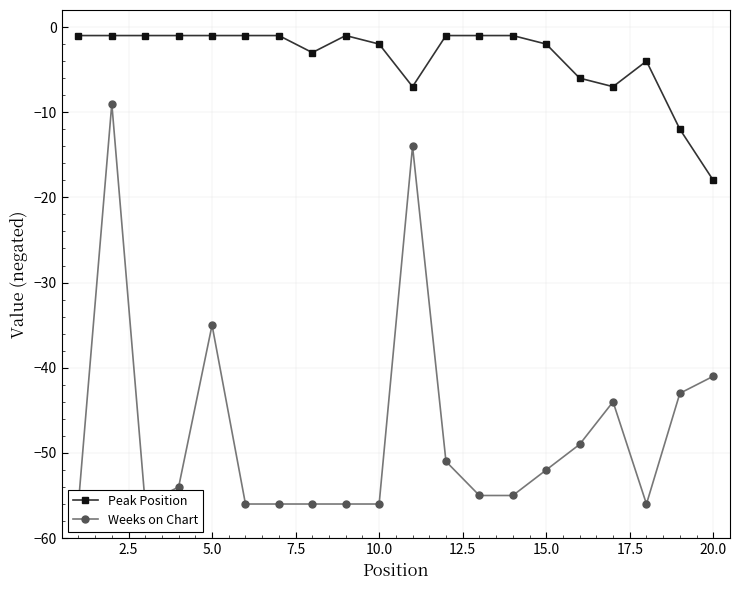

List the series in order of their overall mean, highest first.

Peak Position, Weeks on Chart